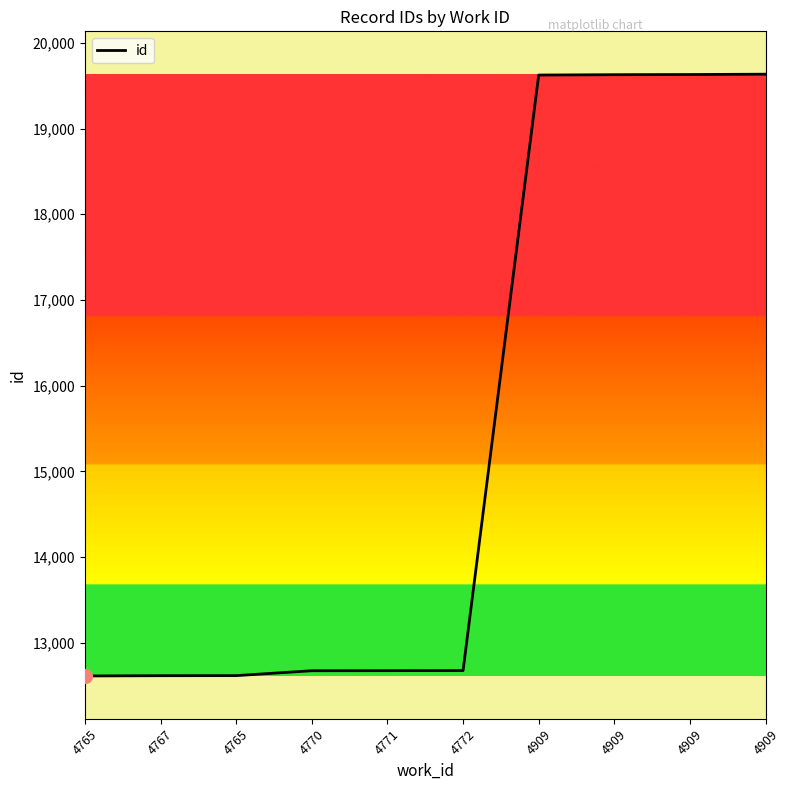

Reading left to right, transcribe all the data shown in this chart.

4765=12613	4767=12616	4765=12617	4770=12674	4771=12675	4772=12676	4909=19624	4909=19628	4909=19630	4909=19634